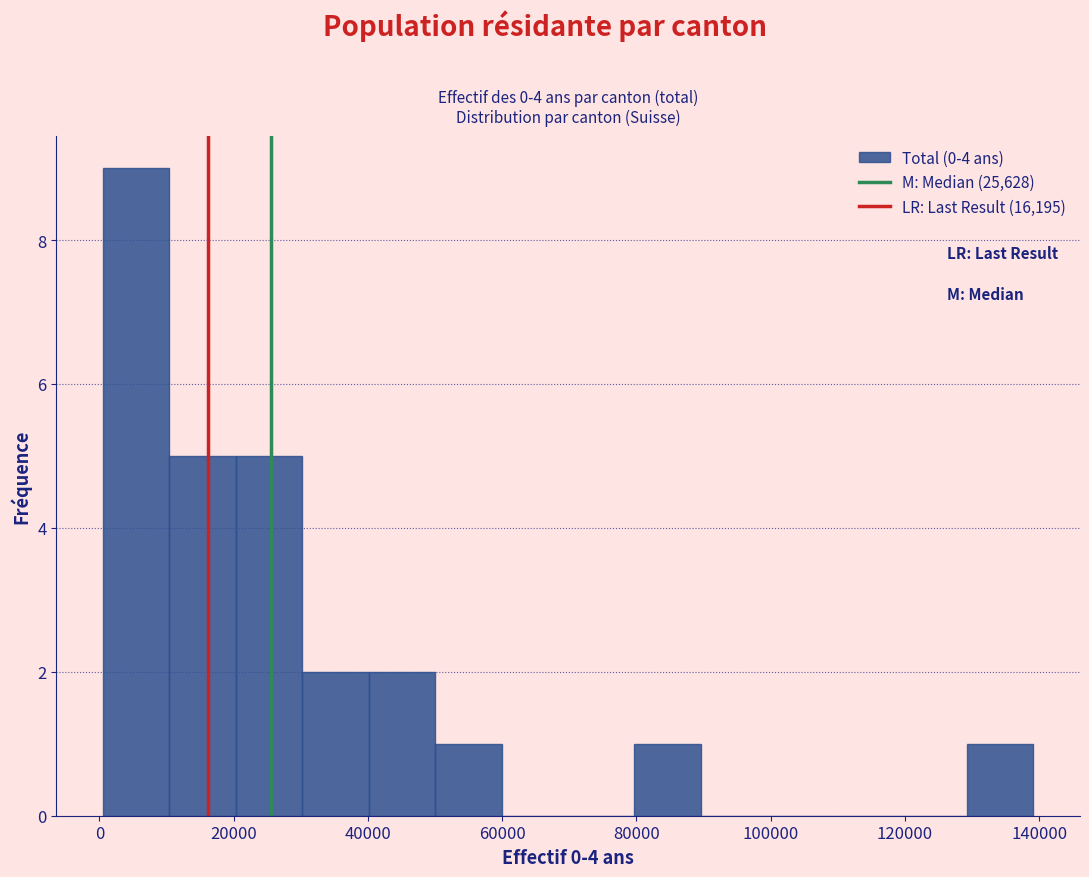

Reading left to right, list every bar in this chart as the range it spans on the x-axis followed by its height. Neither the bar edges nor the heights are printed on the chart, so give them approximately, as read against the axes.

0 to 10000: 9
10000 to 20000: 5
20000 to 30000: 5
30000 to 40000: 2
40000 to 50000: 2
50000 to 60000: 1
60000 to 70000: 0
70000 to 80000: 0
80000 to 90000: 1
90000 to 100000: 0
100000 to 110000: 0
110000 to 120000: 0
120000 to 130000: 0
130000 to 140000: 1